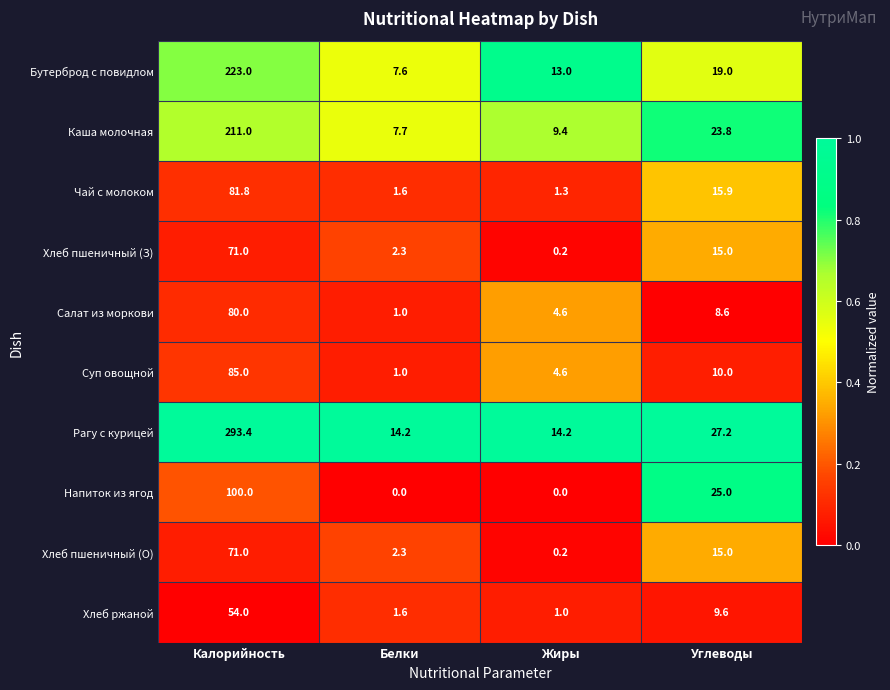

What is the difference between the maximum and minimum values in the Каша молочная series?

203.3